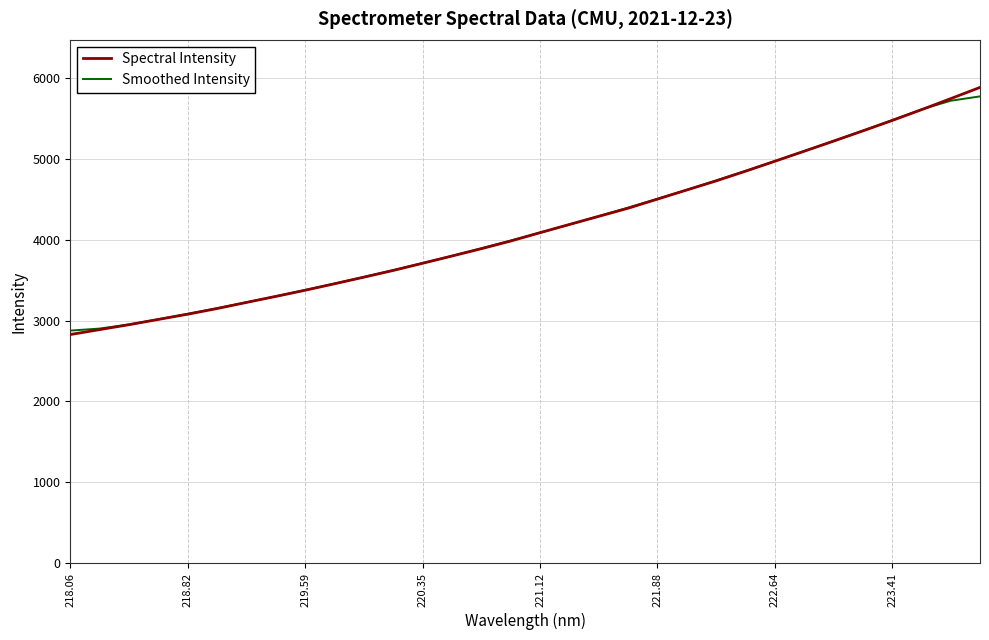

What is the difference between the second highest and minimum values in the Spectral Intensity series?

2917.6